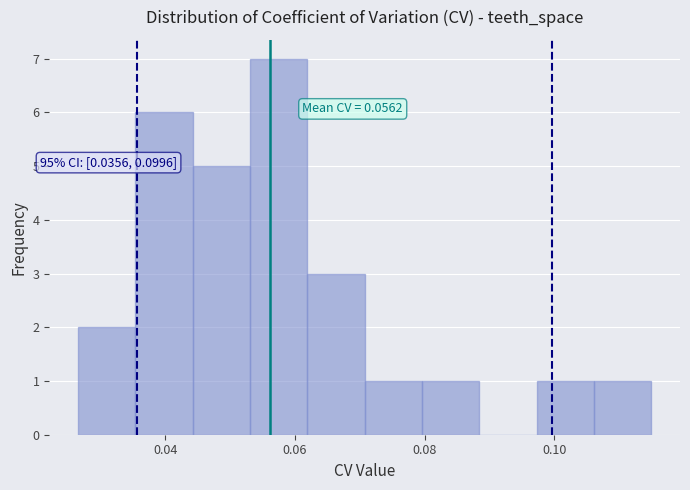

Over which range of the x-axis is the bar tallest?

0.054 to 0.062